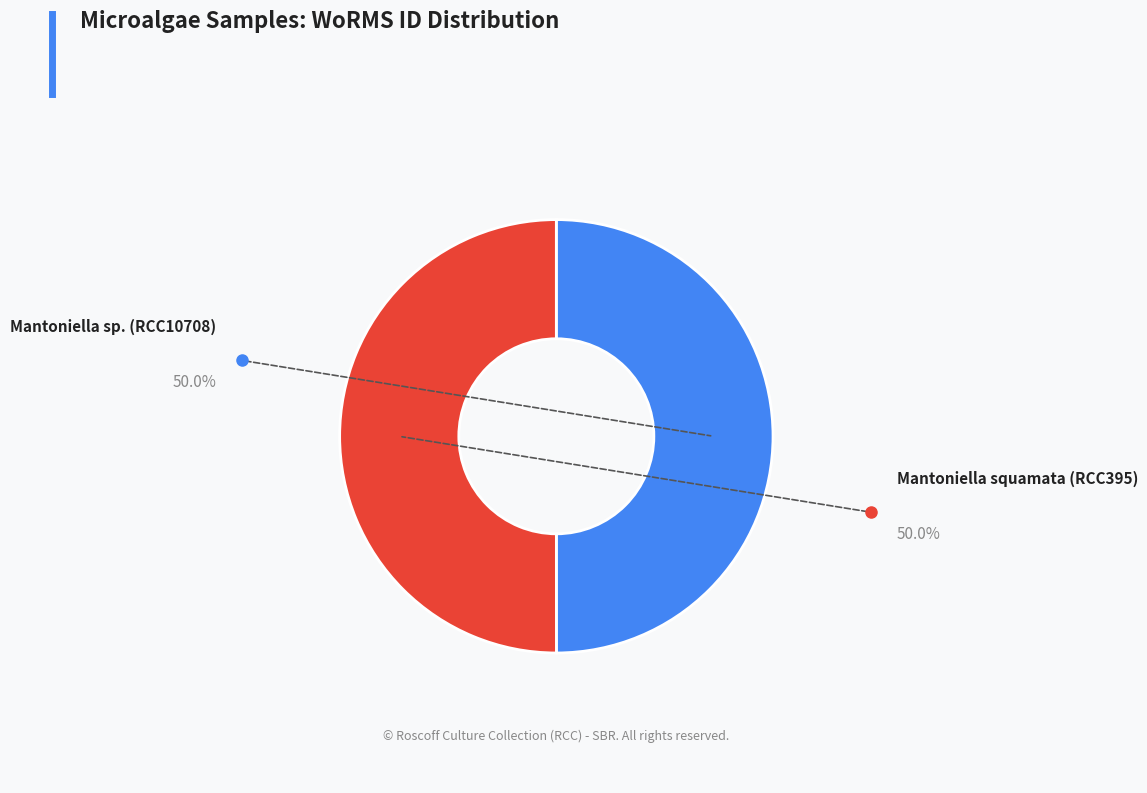

Which slice is the largest?

Mantoniella squamata (RCC395)